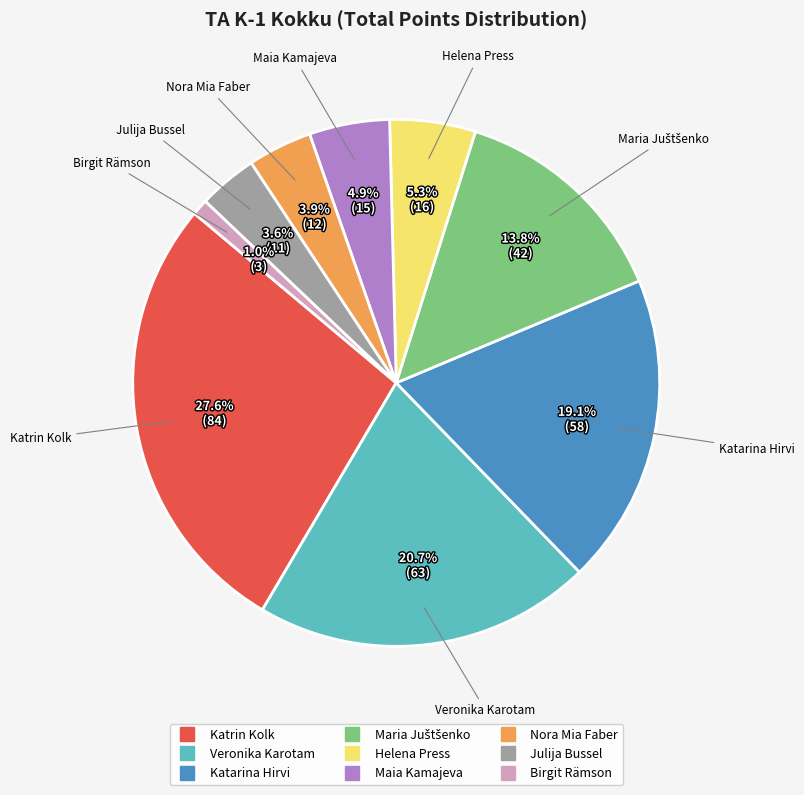

What portion of the pie excludes Julija Bussel?

96.4%